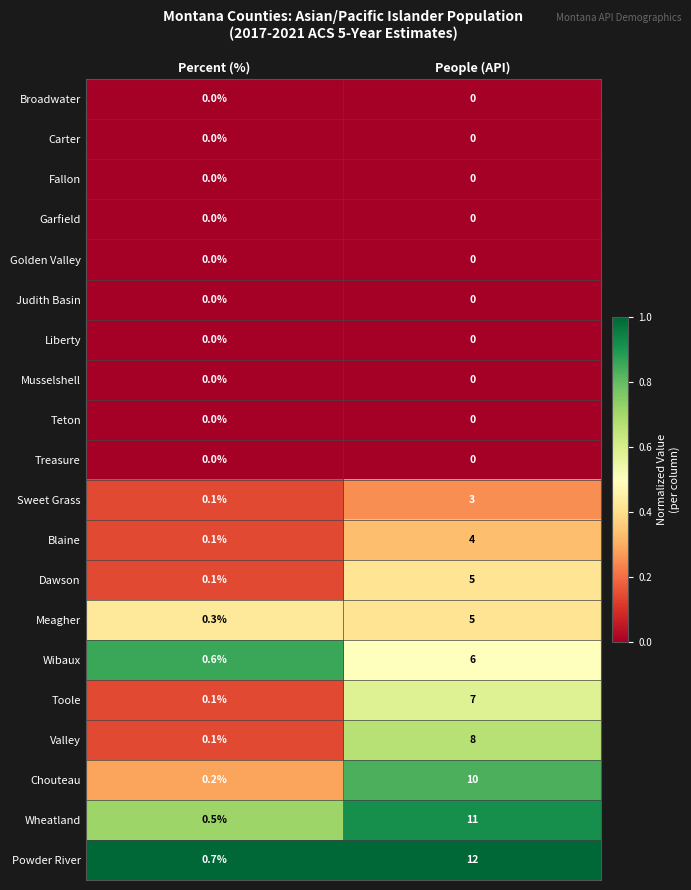

What is the maximum value for Chouteau?

10.0